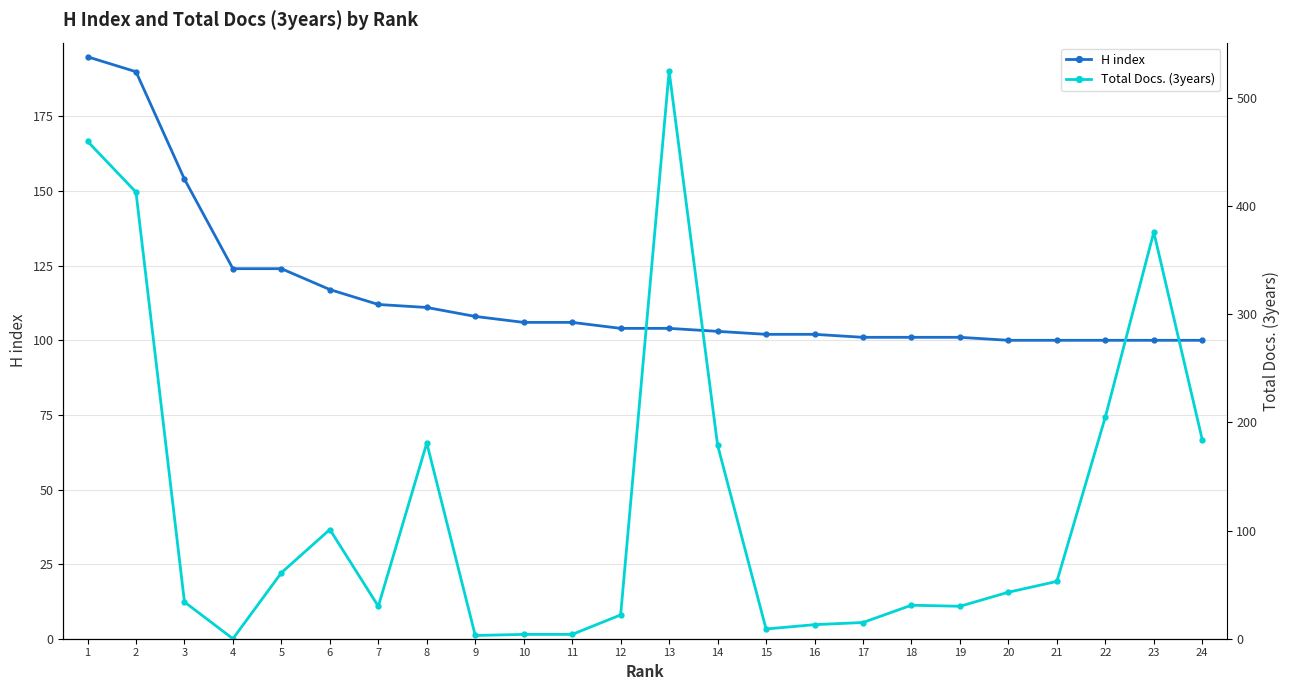

At which category is the sum across all series the highest?

1